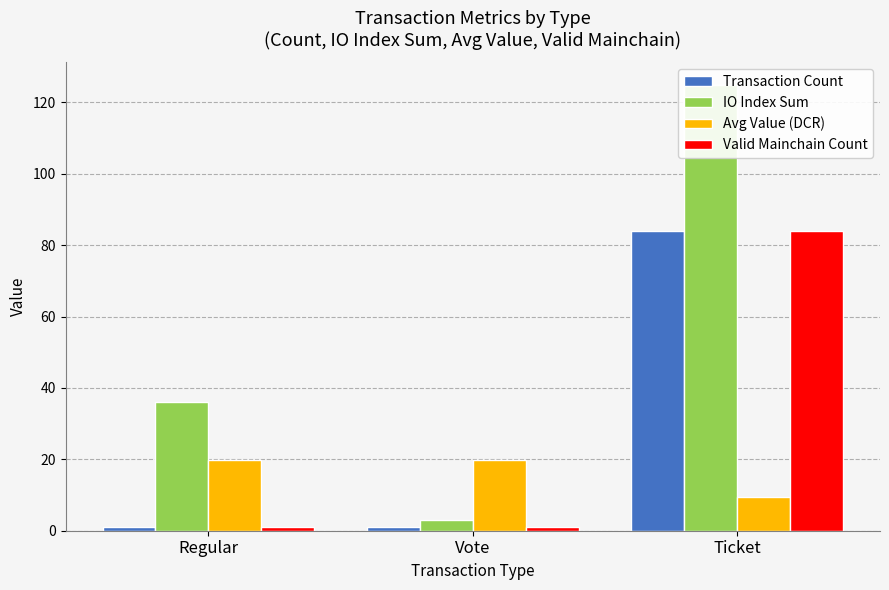

Is the value of Avg Value (DCR) at Regular greater than the value of Transaction Count at Ticket?

No